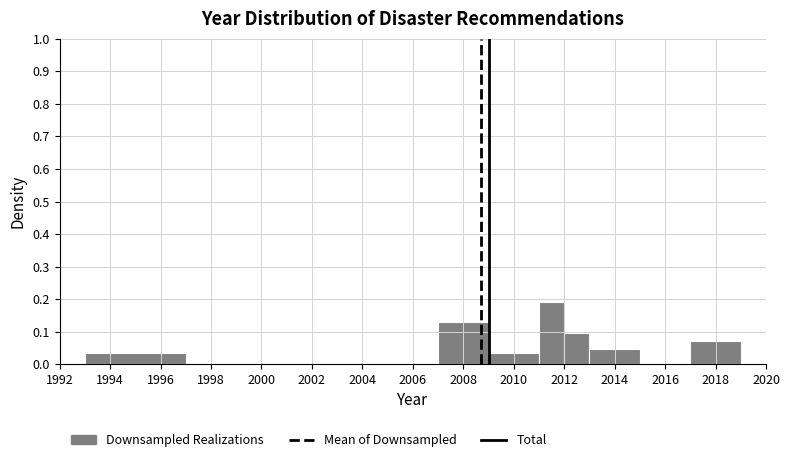

Which range on the x-axis has the tallest bar?

2011 to 2012